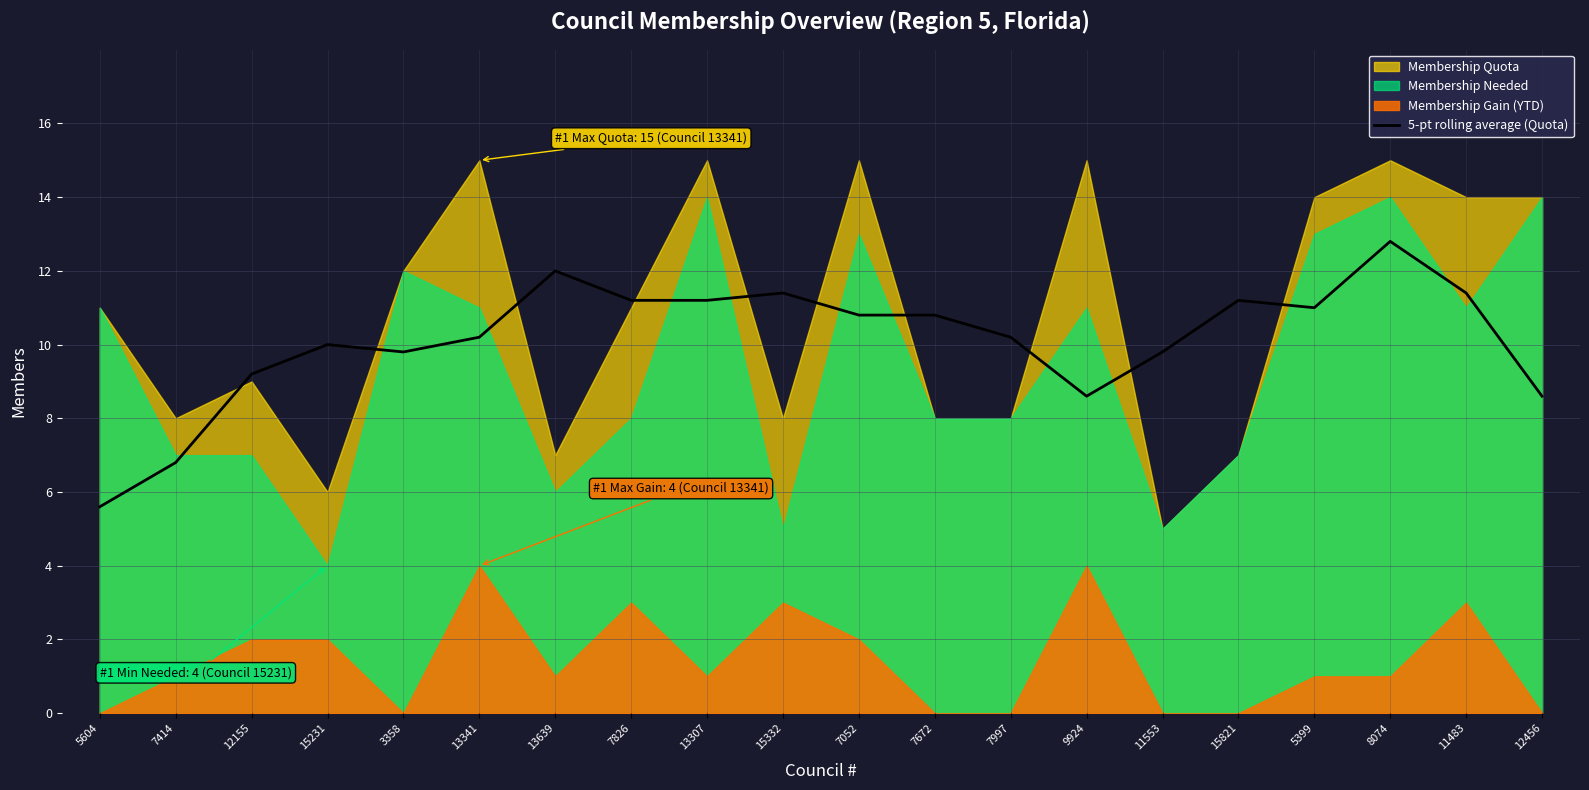

Where is the data nearest to the value 9?

12155